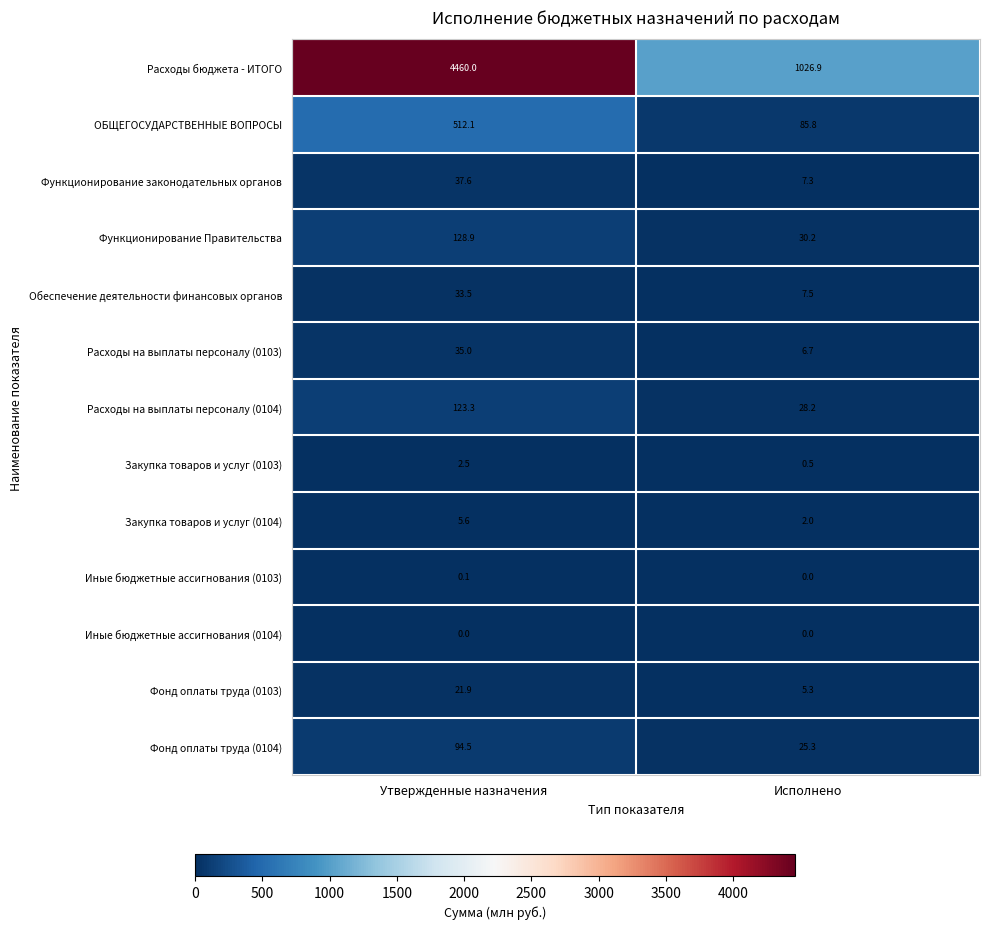

List the labels in order of Расходы на выплаты персоналу (0104) value, smallest first.

Исполнено, Утвержденные назначения